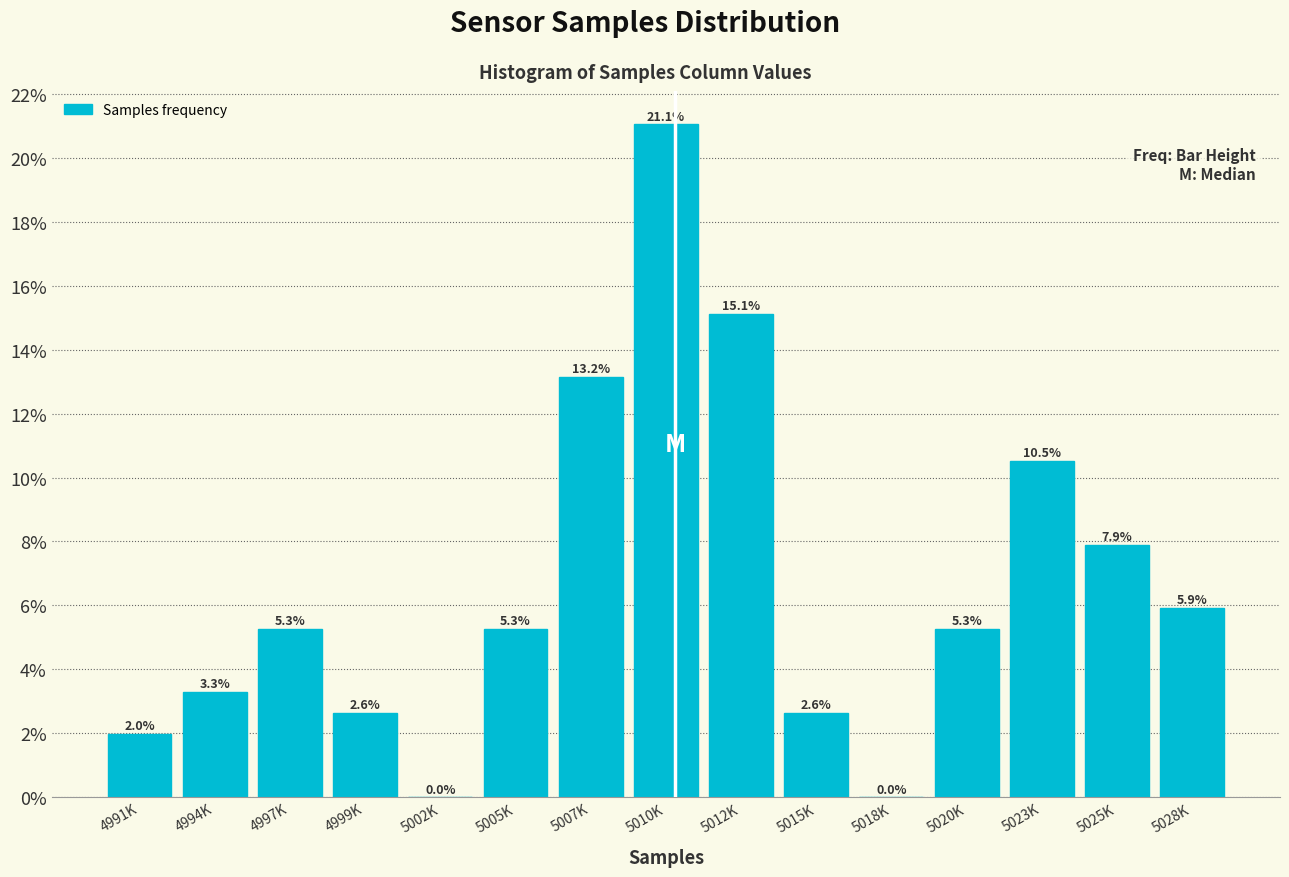

Reading right to left, transcribe all the data shown in this chart.

5028K=5.9	5025K=7.9	5023K=10.5	5020K=5.3	5018K=0.0	5015K=2.6	5012K=15.1	5010K=21.1	5007K=13.2	5005K=5.3	5002K=0.0	4999K=2.6	4997K=5.3	4994K=3.3	4991K=2.0